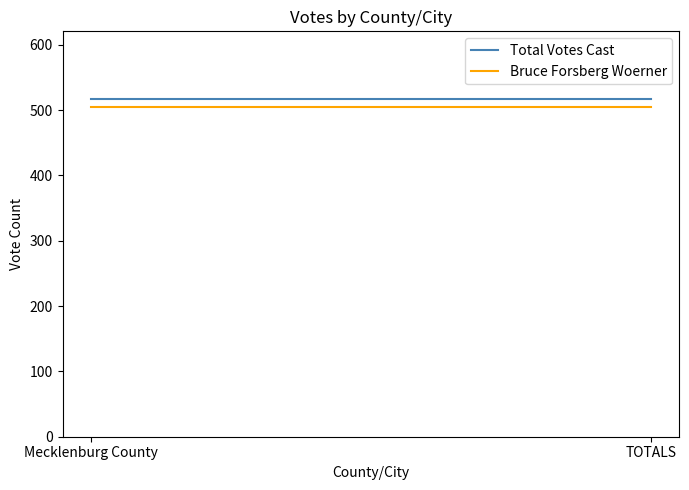

What is the minimum value shown in the chart?

504